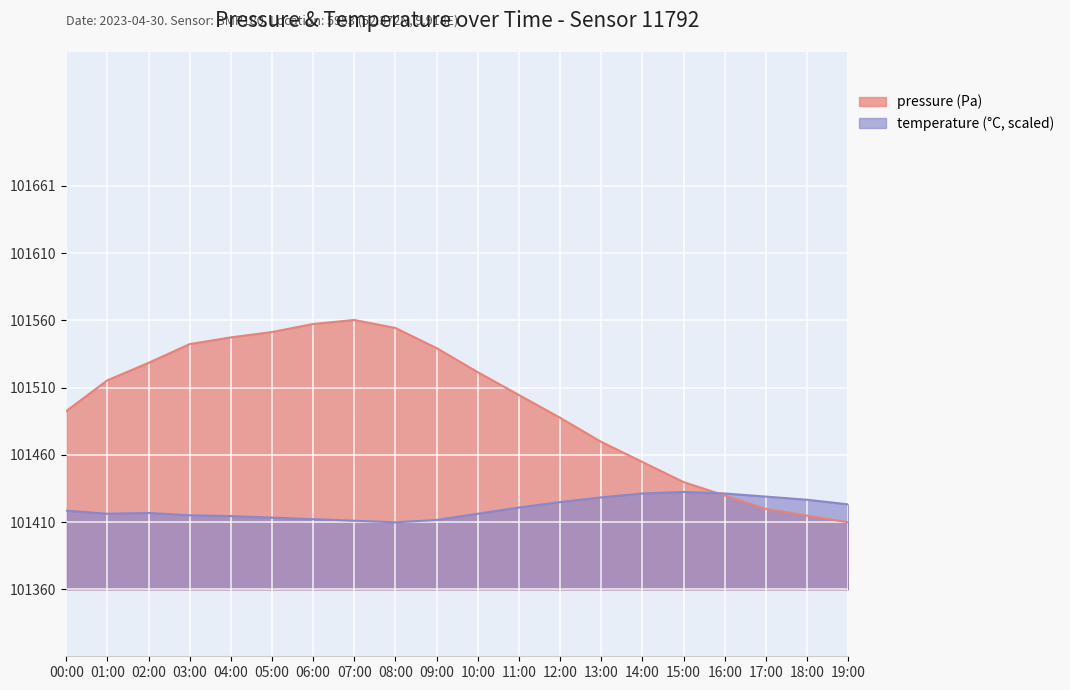

At which label does pressure reach its minimum?

19:00